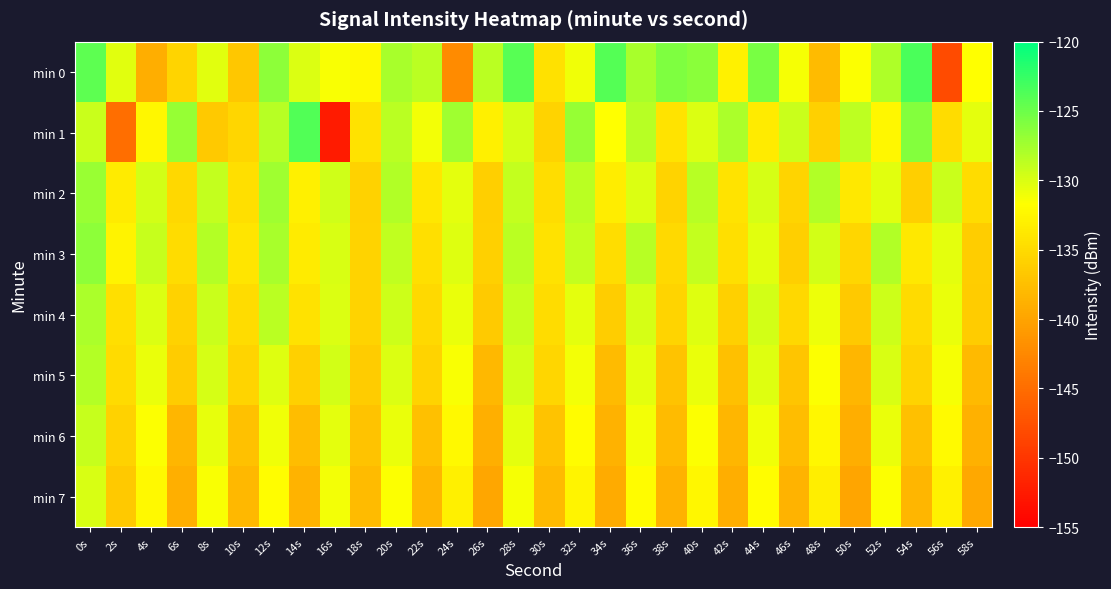

How many data points does each series have?

30